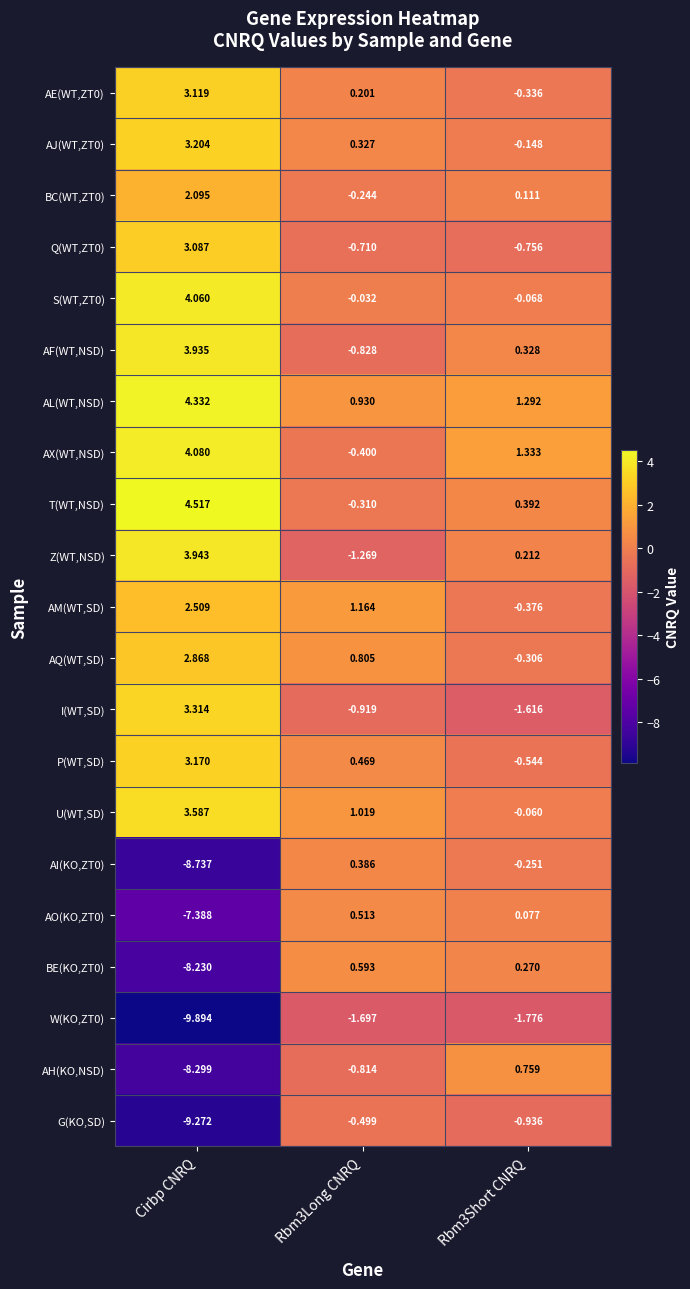

Is the value of Z(WT,NSD) at Rbm3Long CNRQ greater than the value of P(WT,SD) at Rbm3Long CNRQ?

No